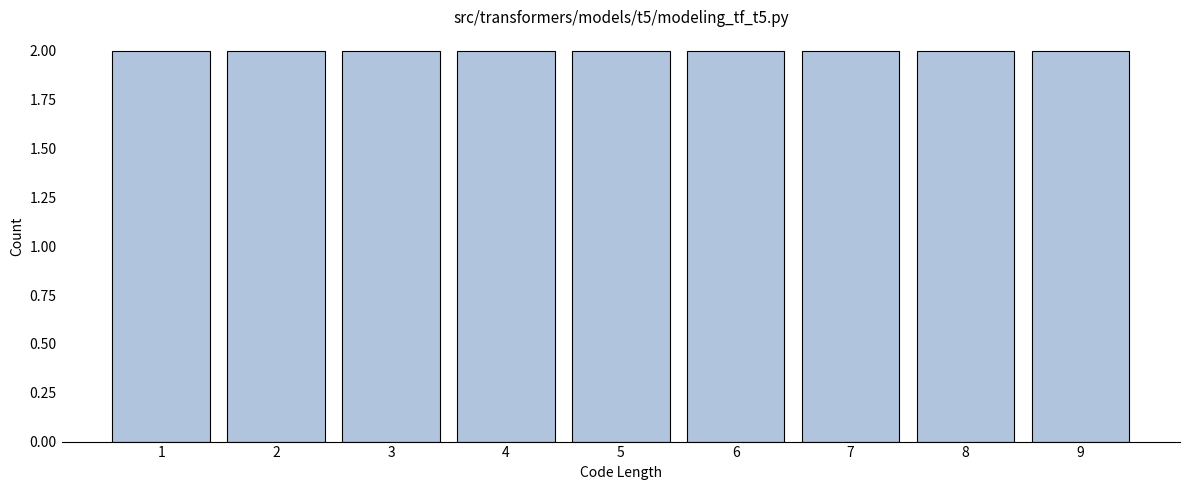

Reading left to right, list every bar in this chart as the range it spans on the x-axis followed by its height. The values are not printed on the chart, so give them approximately, as read against the axis.

0.5 to 1.5: 2
1.5 to 2.5: 2
2.5 to 3.5: 2
3.5 to 4.5: 2
4.5 to 5.5: 2
5.5 to 6.5: 2
6.5 to 7.5: 2
7.5 to 8.5: 2
8.5 to 9.5: 2